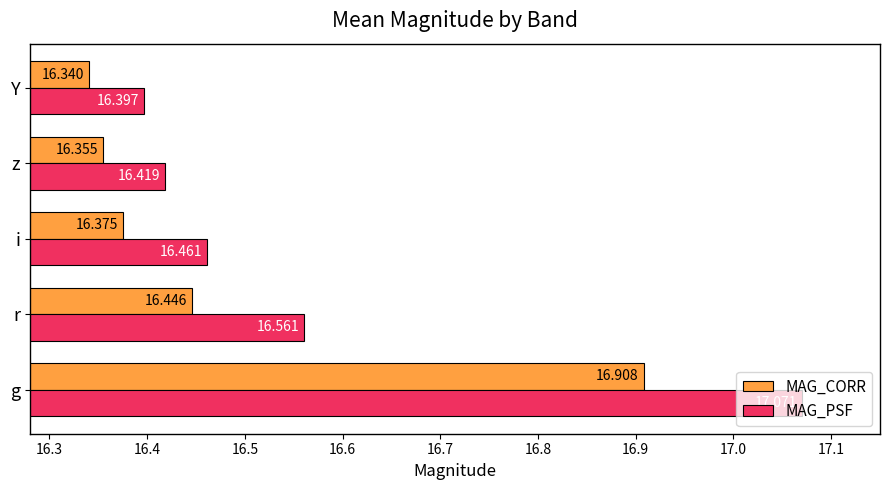

Which series has the widest spread of values?

MAG_PSF